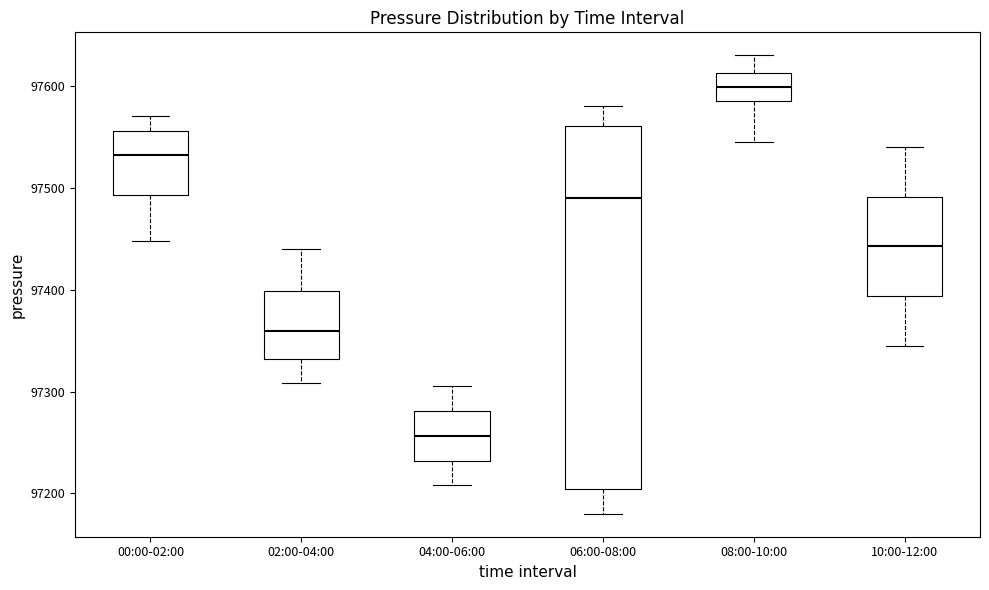

Reading left to right, transcribe this box plot: for each box, give where its median line is, the range the box spans, and where its two whiskers end, as read against the y-axis. The values are not printed on the chart, so give them approximately, as read against the axis.

00:00-02:00: median 97530, box 97490 to 97560, whiskers 97450 to 97570
02:00-04:00: median 97360, box 97330 to 97400, whiskers 97310 to 97440
04:00-06:00: median 97260, box 97230 to 97280, whiskers 97210 to 97310
06:00-08:00: median 97490, box 97200 to 97560, whiskers 97180 to 97580
08:00-10:00: median 97600, box 97580 to 97610, whiskers 97550 to 97630
10:00-12:00: median 97440, box 97390 to 97490, whiskers 97350 to 97540